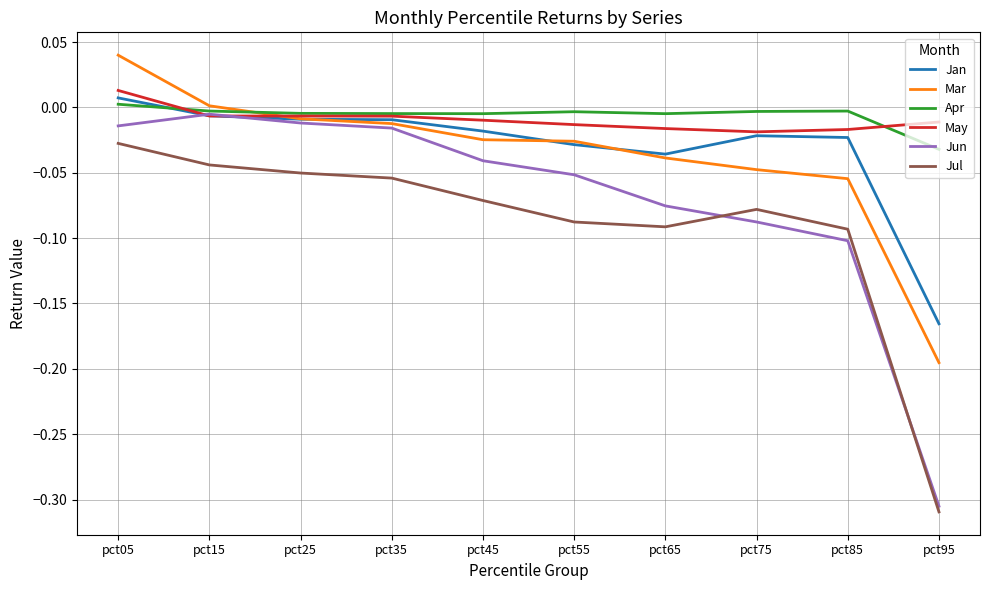

Which category has the lowest value in the Apr series?

pct95